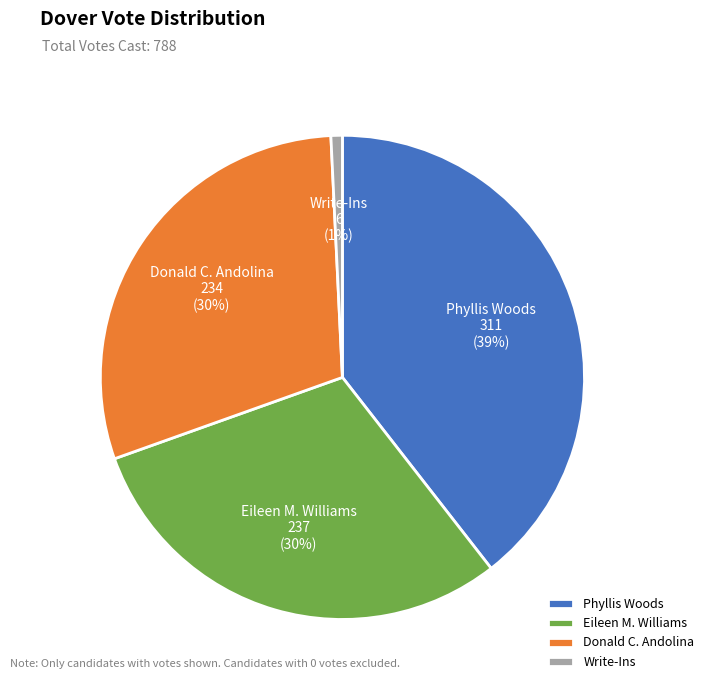

To the nearest percent, what is the combined percentage of Write-Ins and Eileen M. Williams?

31%